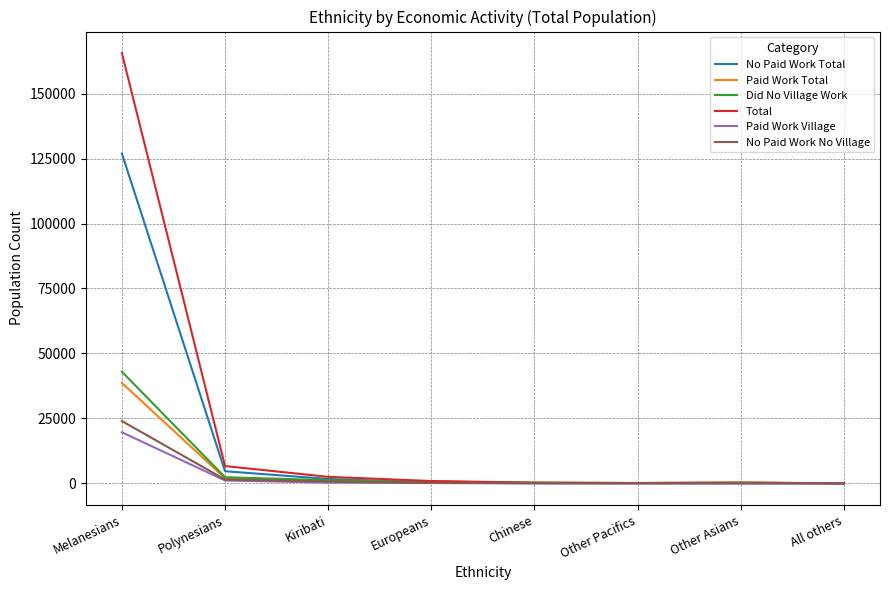

What is the total value across all series at Chinese?

869